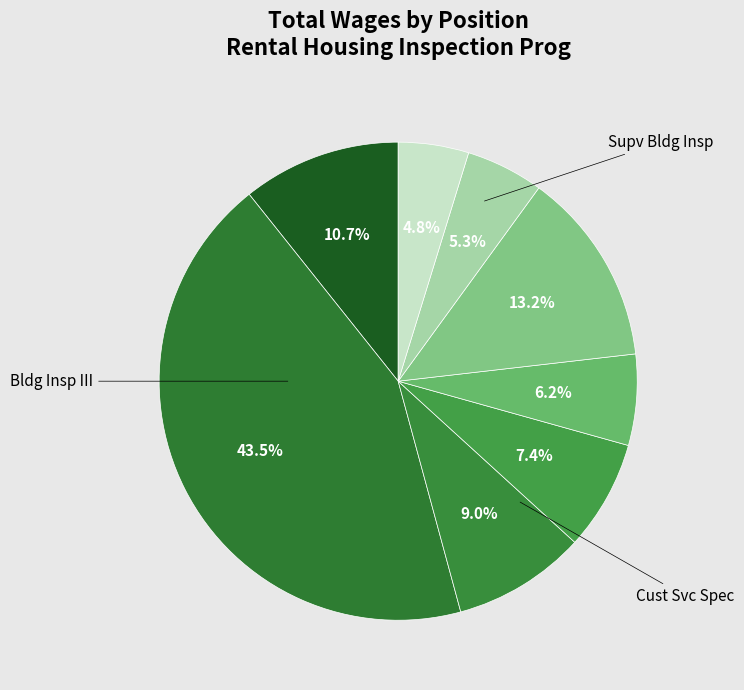

How many segments does this pie chart have?

8